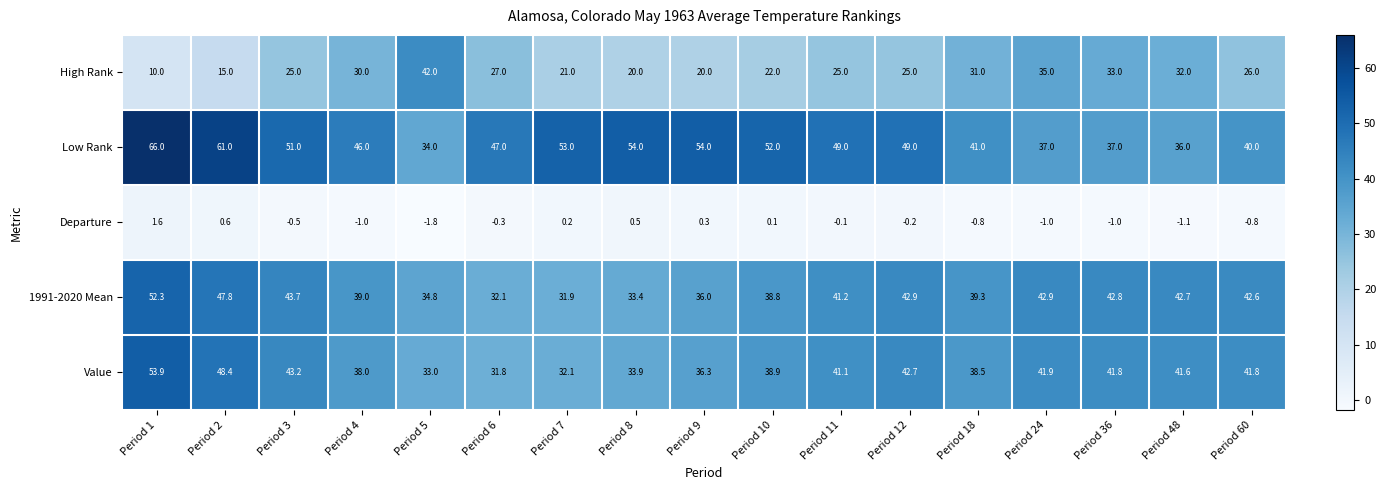

How many data points does each series have?

17